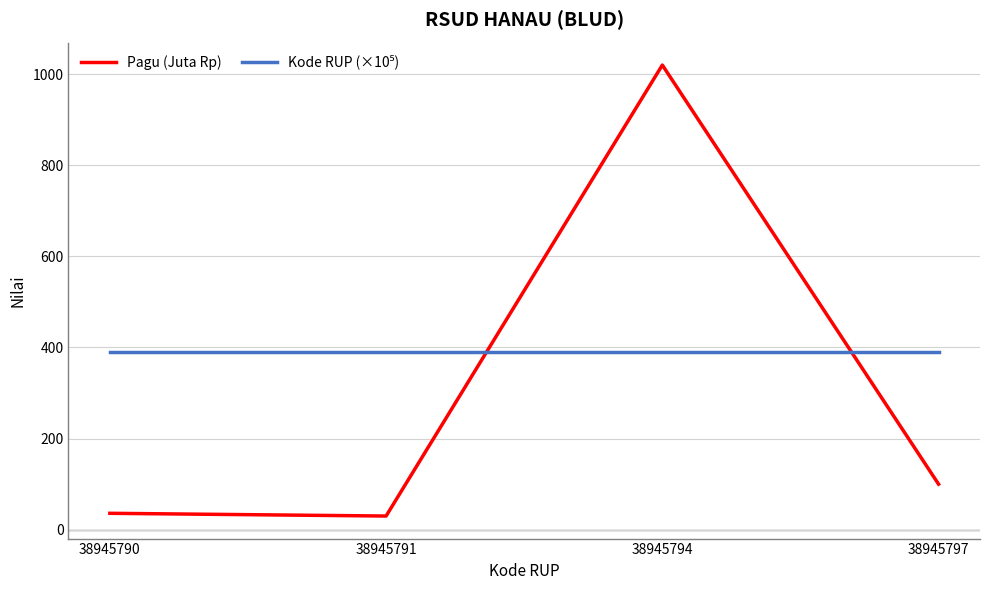

How many series are shown in this chart?

2